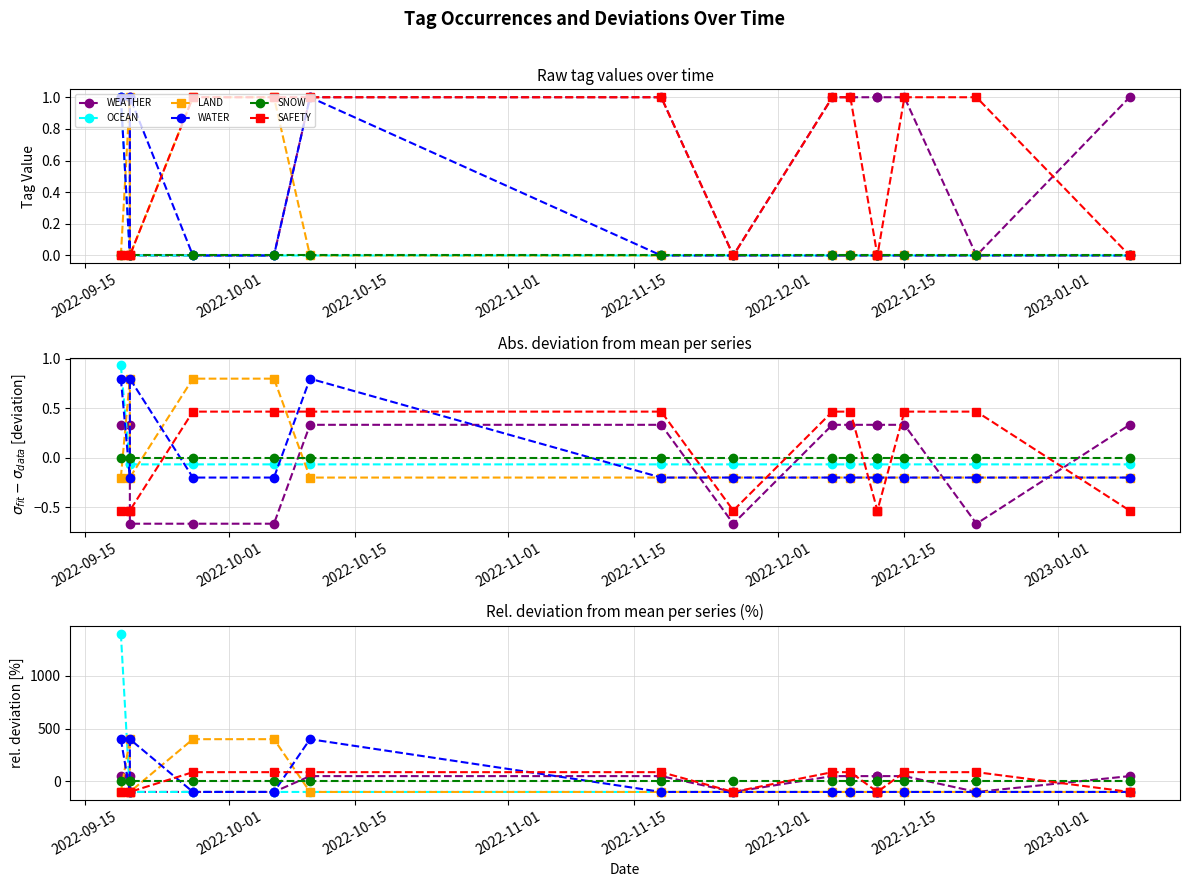

How many intersections are there between SAFETY and WATER?

3